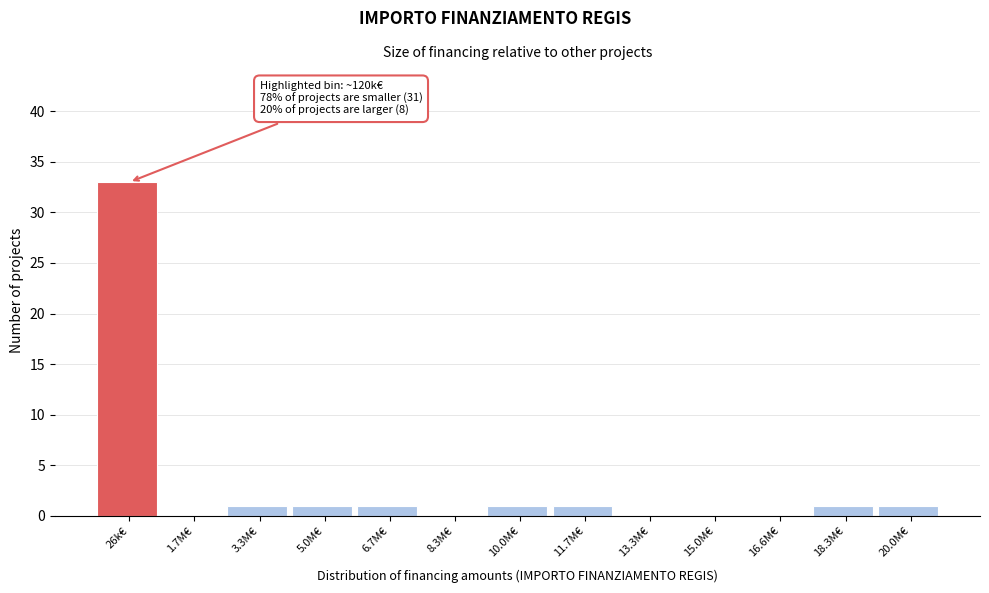

Reading left to right, list all the values displayed in this chart.

26k€=33	1.7M€=0	3.3M€=1	5.0M€=1	6.7M€=1	8.3M€=0	10.0M€=1	11.7M€=1	13.3M€=0	15.0M€=0	16.6M€=0	18.3M€=1	20.0M€=1